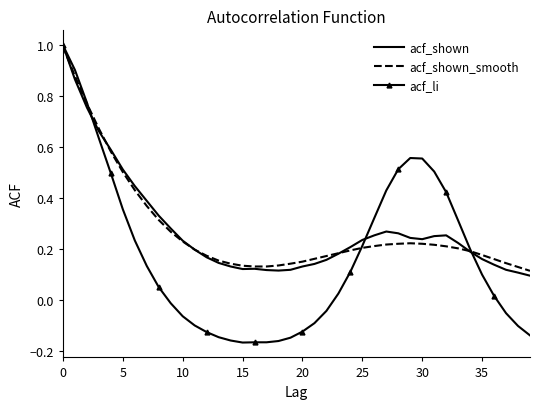

Which series has the widest spread of values?

acf_li